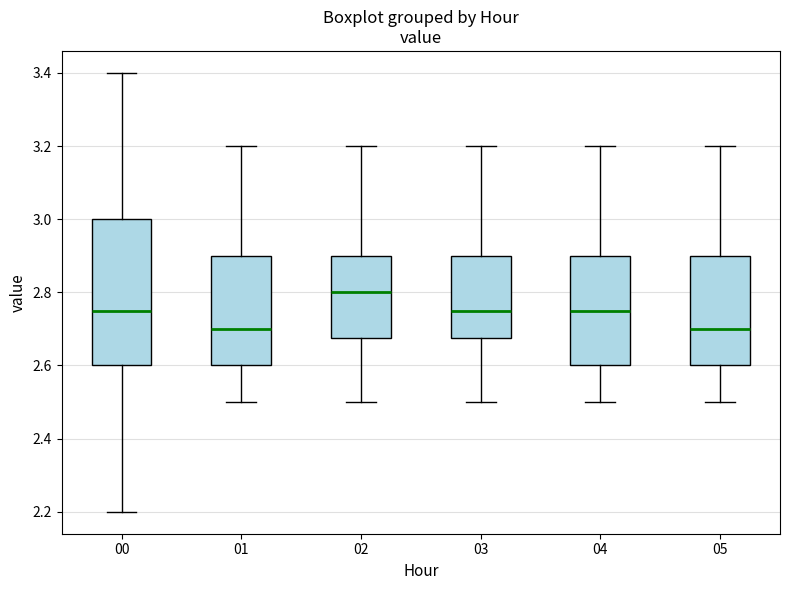

Reading left to right, read every box against the y-axis: the position of its median line, the range the box covers, and the ends of its whiskers. The values are not printed on the chart, so give them approximately, as read against the axis.

00: median 2.76, box 2.60 to 3.00, whiskers 2.20 to 3.40
01: median 2.70, box 2.60 to 2.90, whiskers 2.50 to 3.20
02: median 2.80, box 2.68 to 2.90, whiskers 2.50 to 3.20
03: median 2.76, box 2.68 to 2.90, whiskers 2.50 to 3.20
04: median 2.76, box 2.60 to 2.90, whiskers 2.50 to 3.20
05: median 2.70, box 2.60 to 2.90, whiskers 2.50 to 3.20